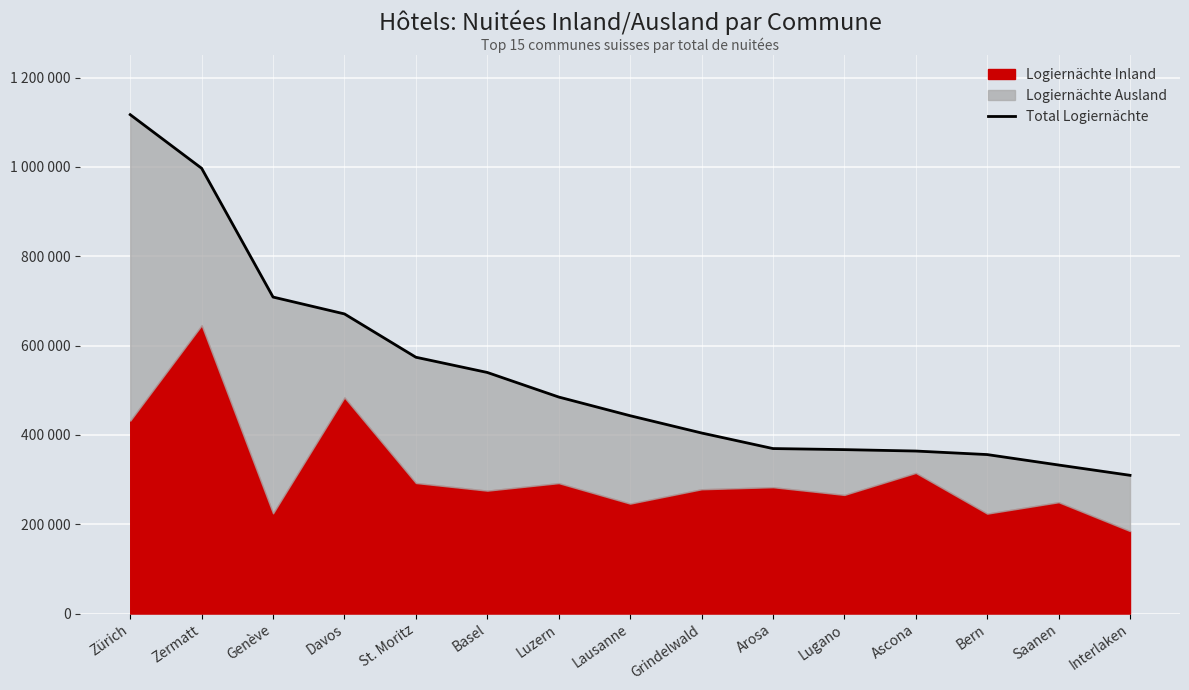

What position from the right is Arosa?

6